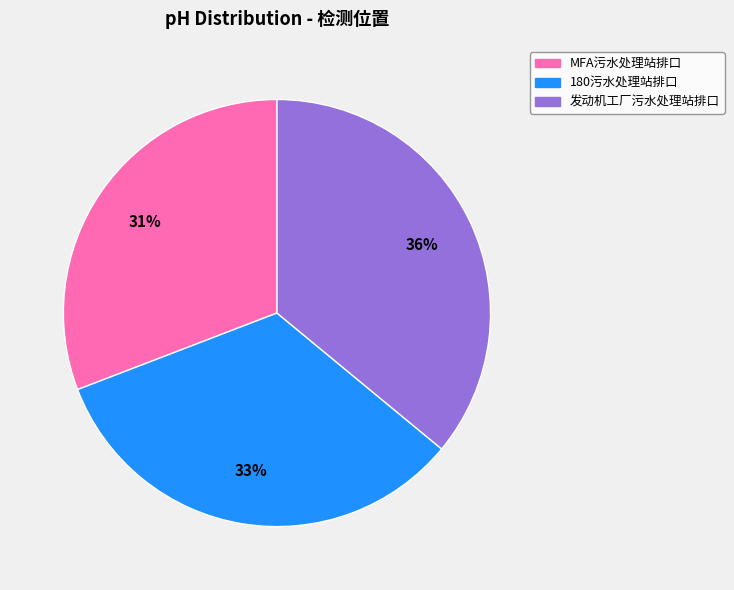

To the nearest percent, what is the average slice percentage?

33%